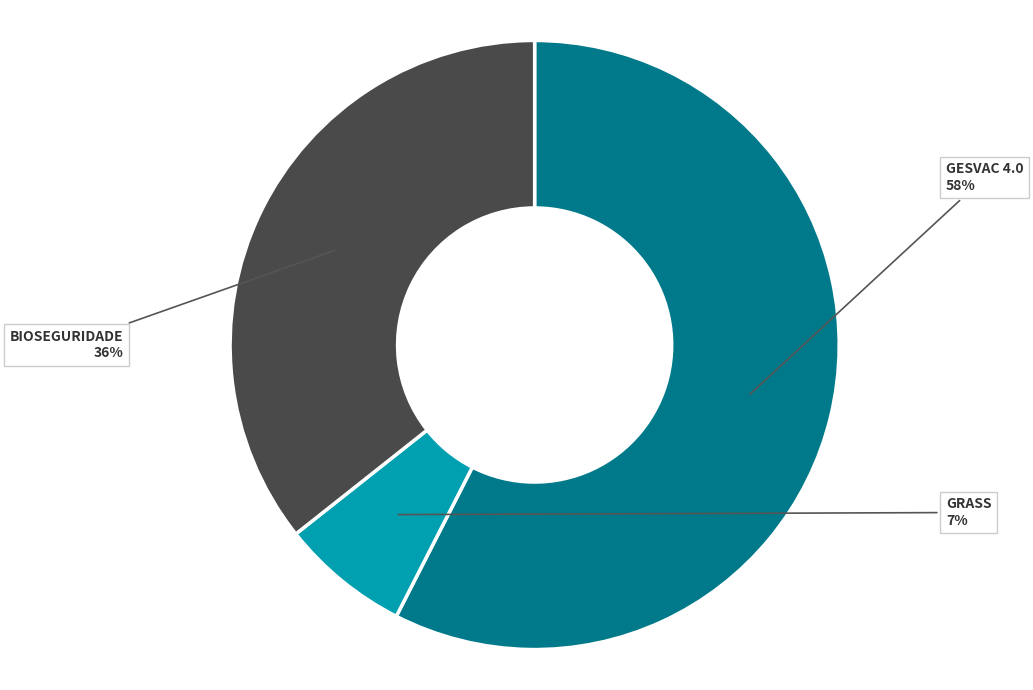

To the nearest percent, what portion does BIOSEGURIDADE represent?

36%